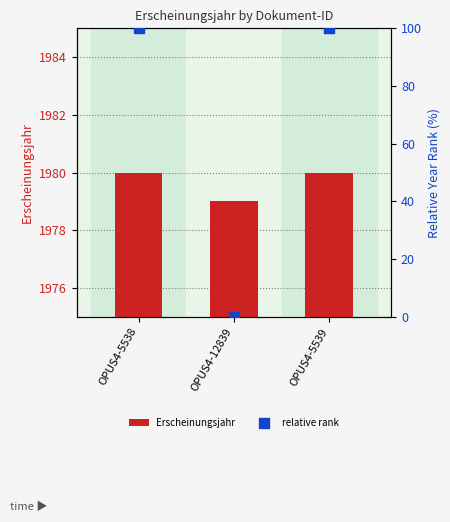

Which series contains the highest Y value?

Erscheinungsjahr